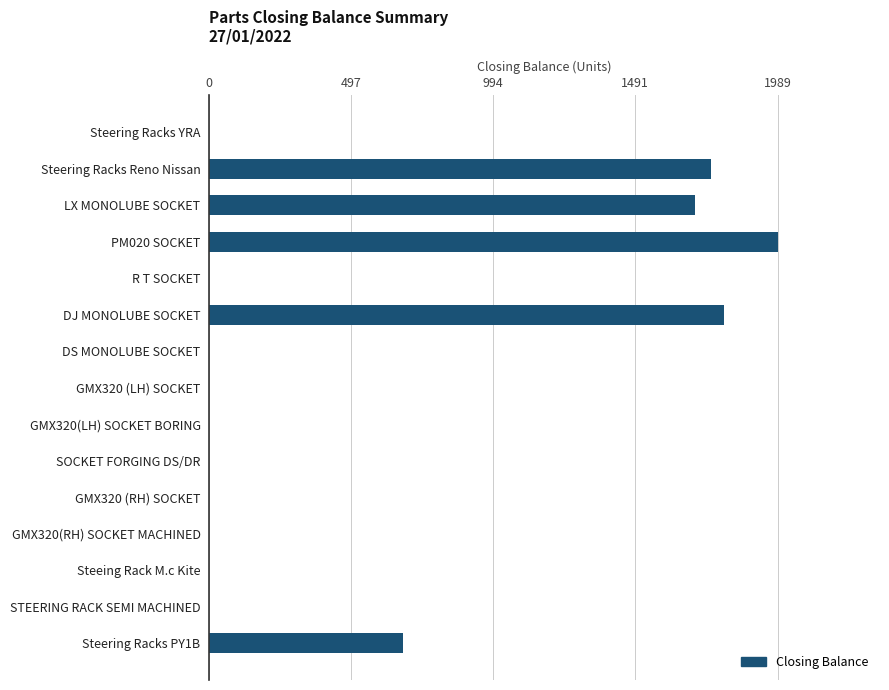

Which category has the highest value across all series?

PM020 SOCKET